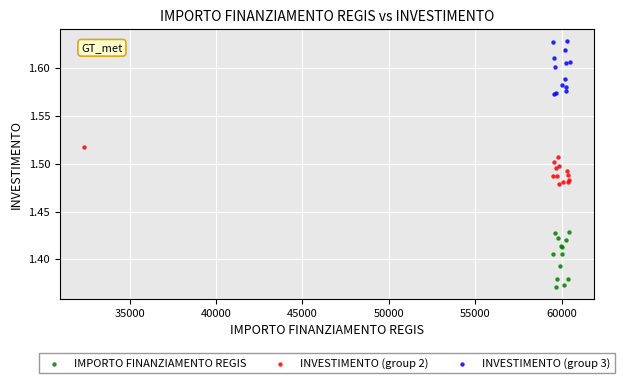

Which series reaches the minimum Y coordinate?

IMPORTO FINANZIAMENTO REGIS